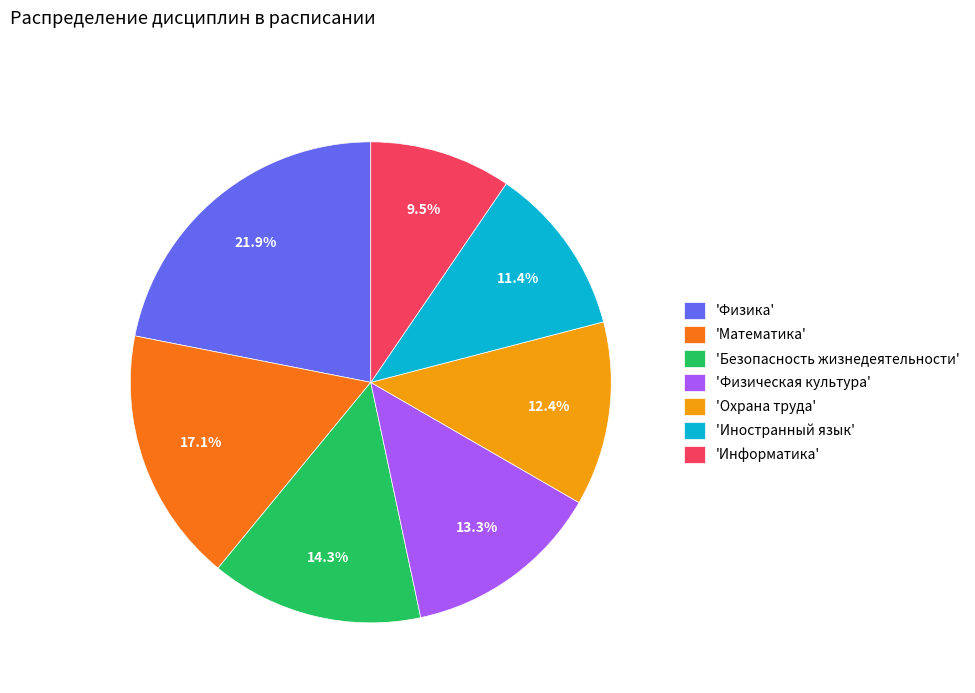

Do 'Физическая культура' and 'Физика' together represent more than half of the pie?

No